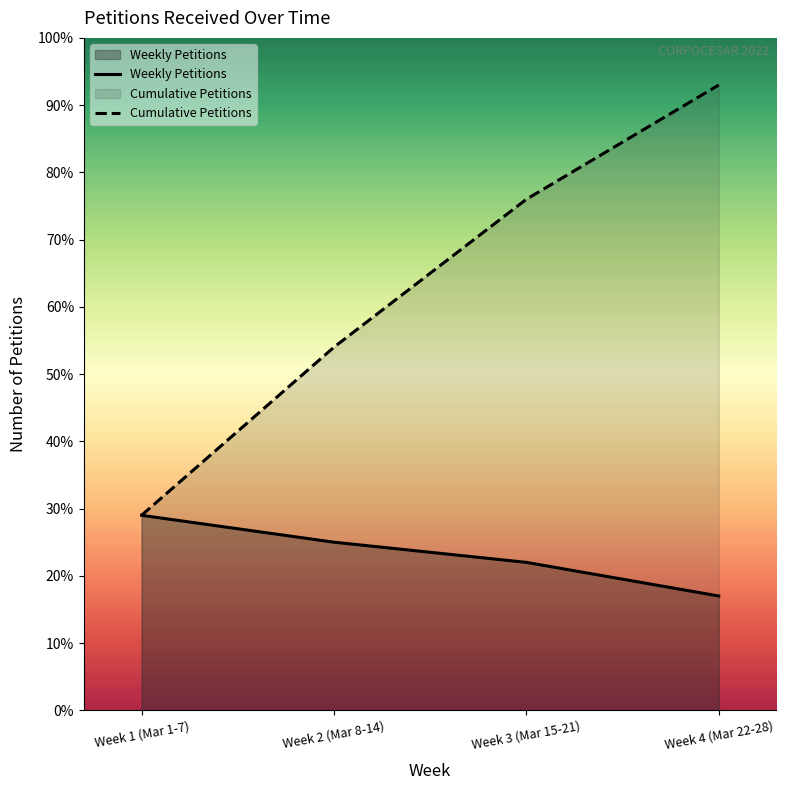

True or false: Cumulative Petitions has more than 2 points higher than both neighbors.

False